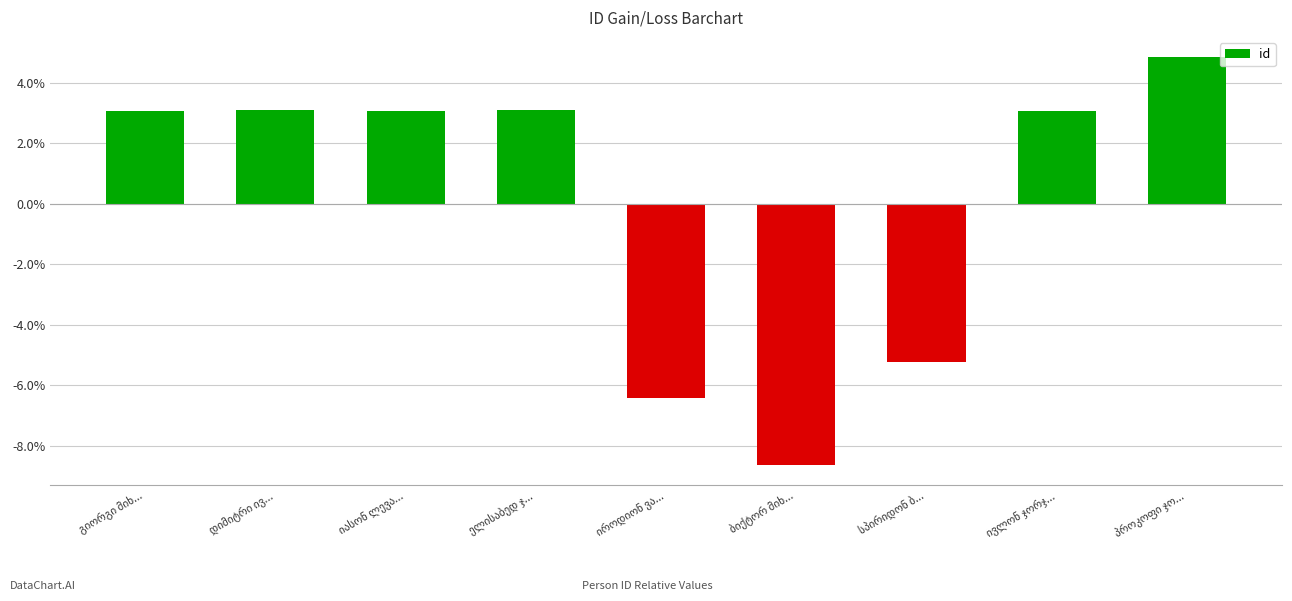

What is the greatest value displayed?

4.8